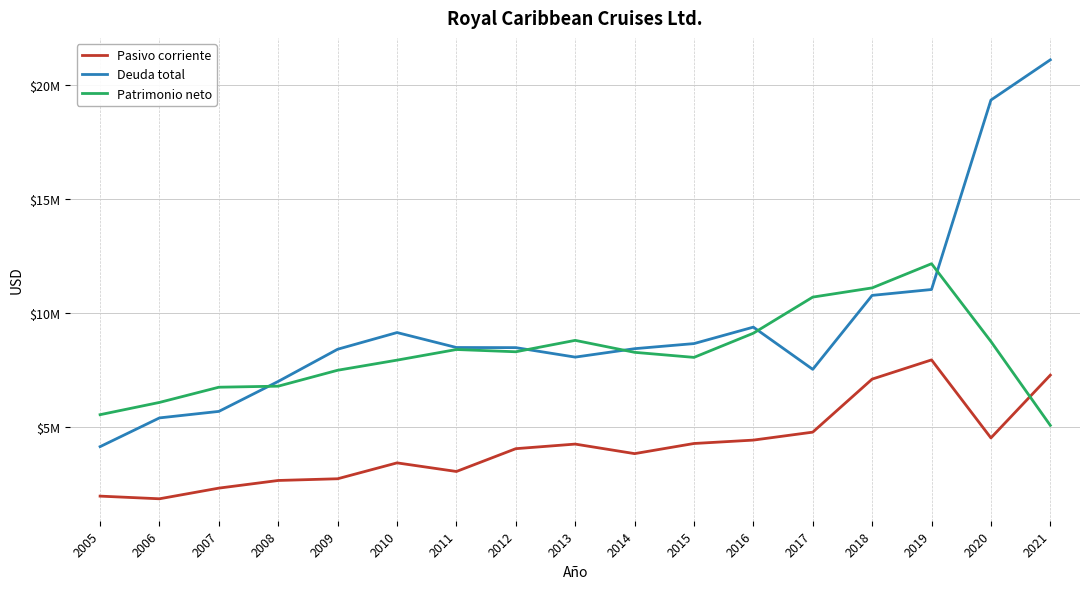

What is the sum of all Pasivo corriente values?

70730805